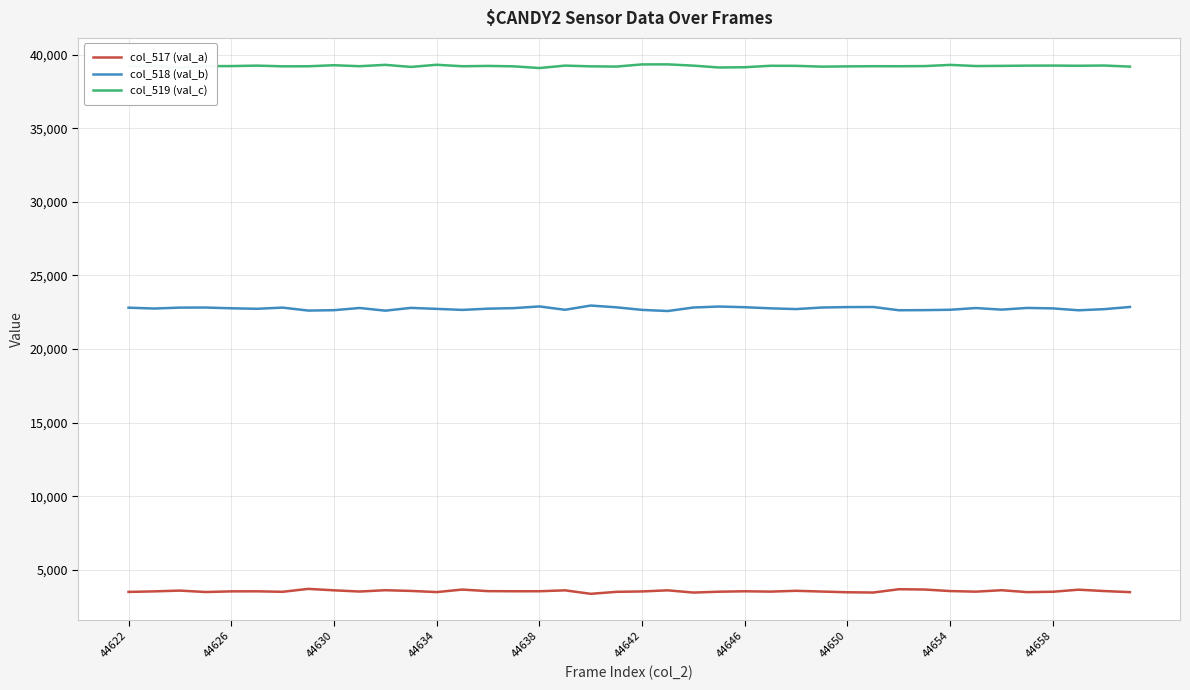

What is the maximum value shown in the chart?

39341